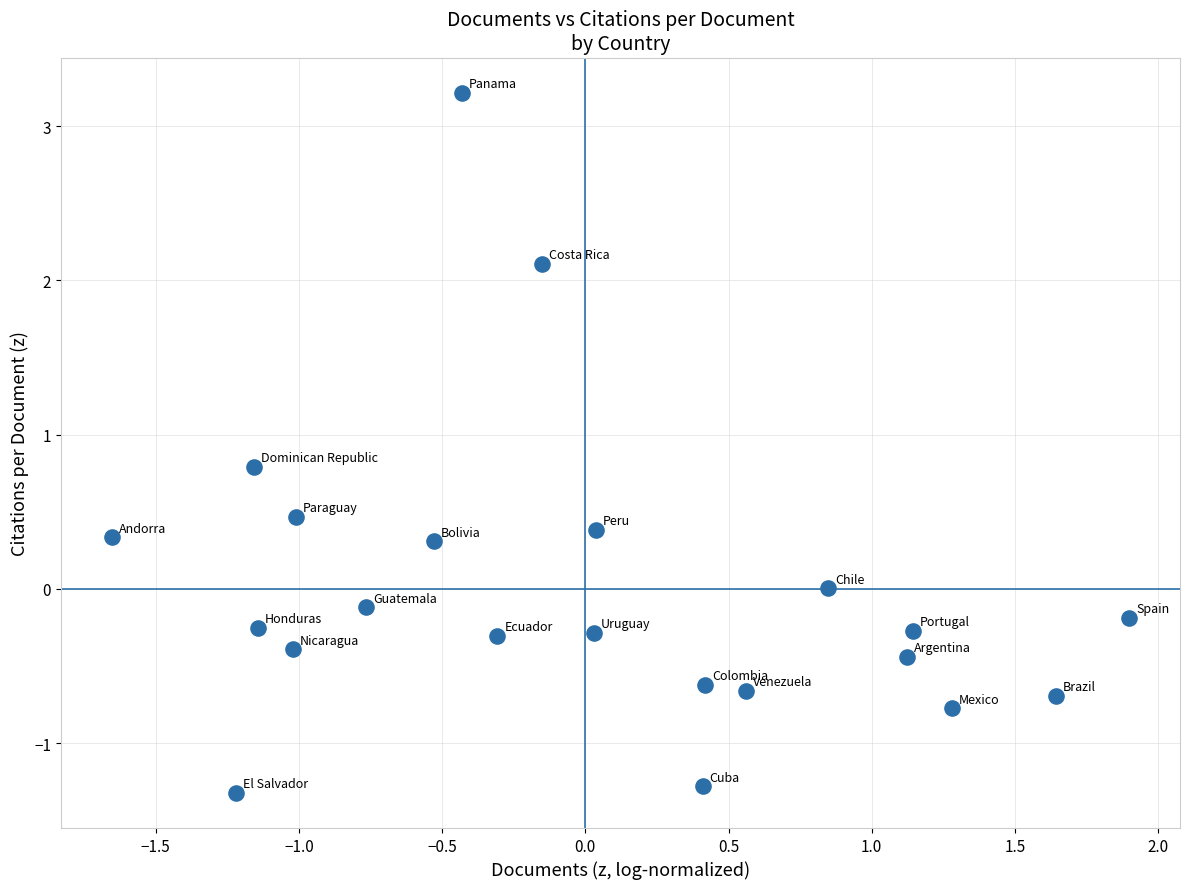

What is the range of X values (max minus min)?

3.6